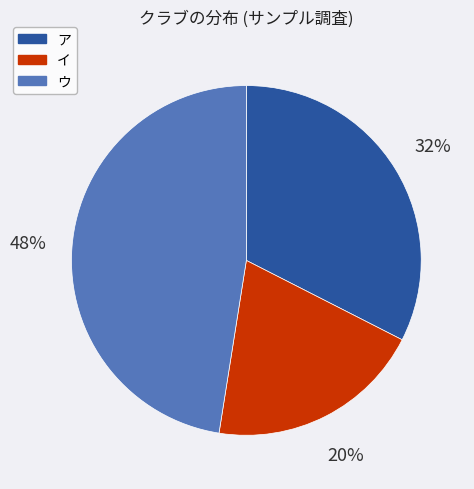

To the nearest percent, what is the difference between the largest and smallest slice percentages?

28%